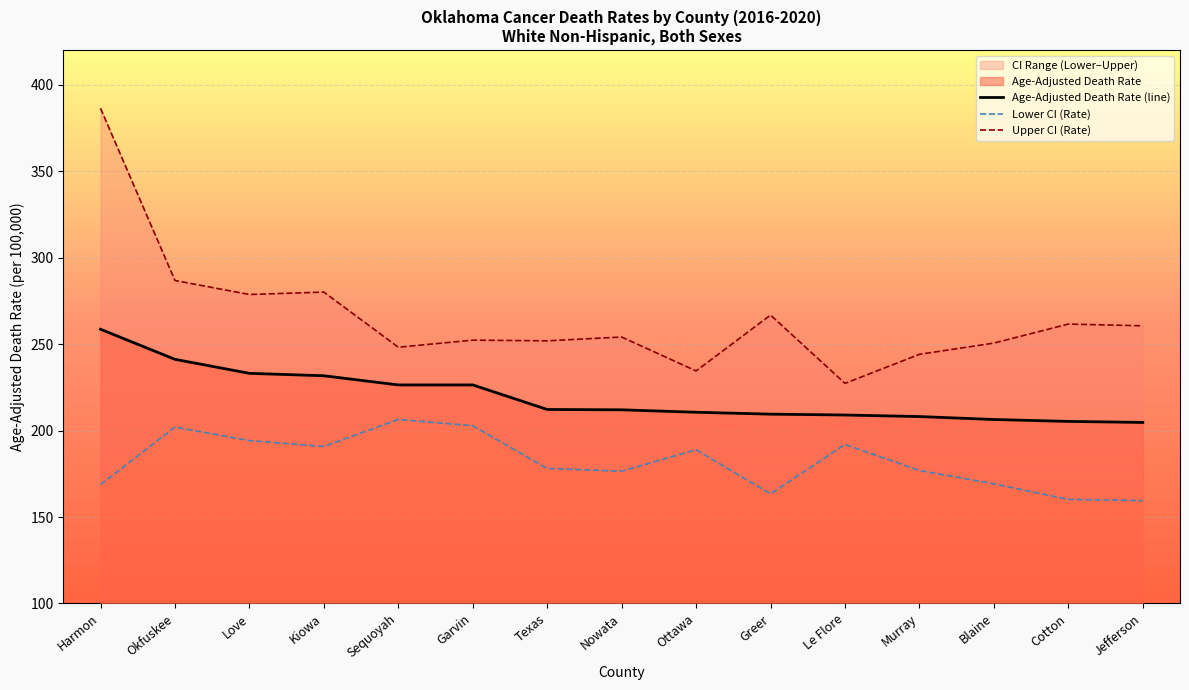

What is the difference between the Upper CI (Rate) values at Le Flore and Blaine?

23.3